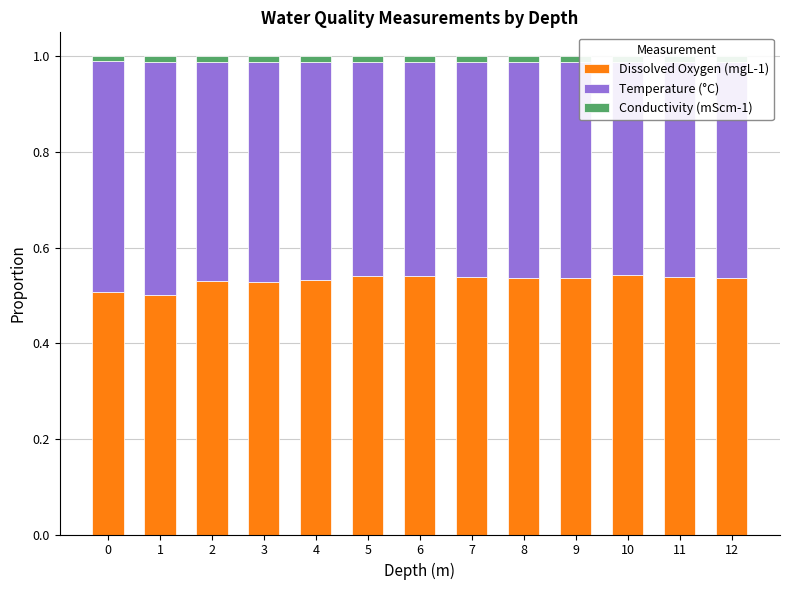

Which series has the widest spread of values?

Temperature (°C)